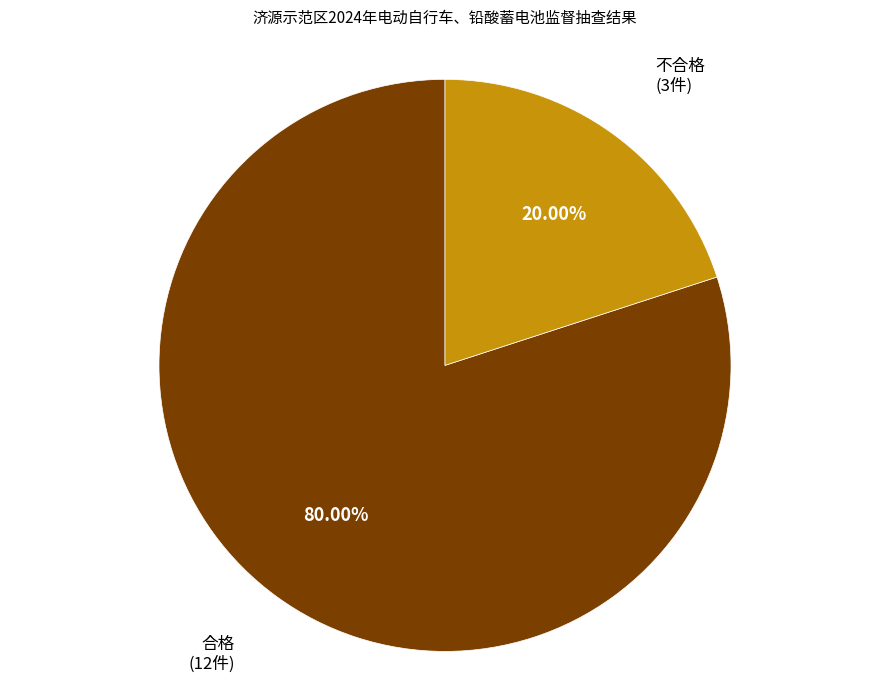

Rank the categories by value from highest to lowest.

合格, 不合格